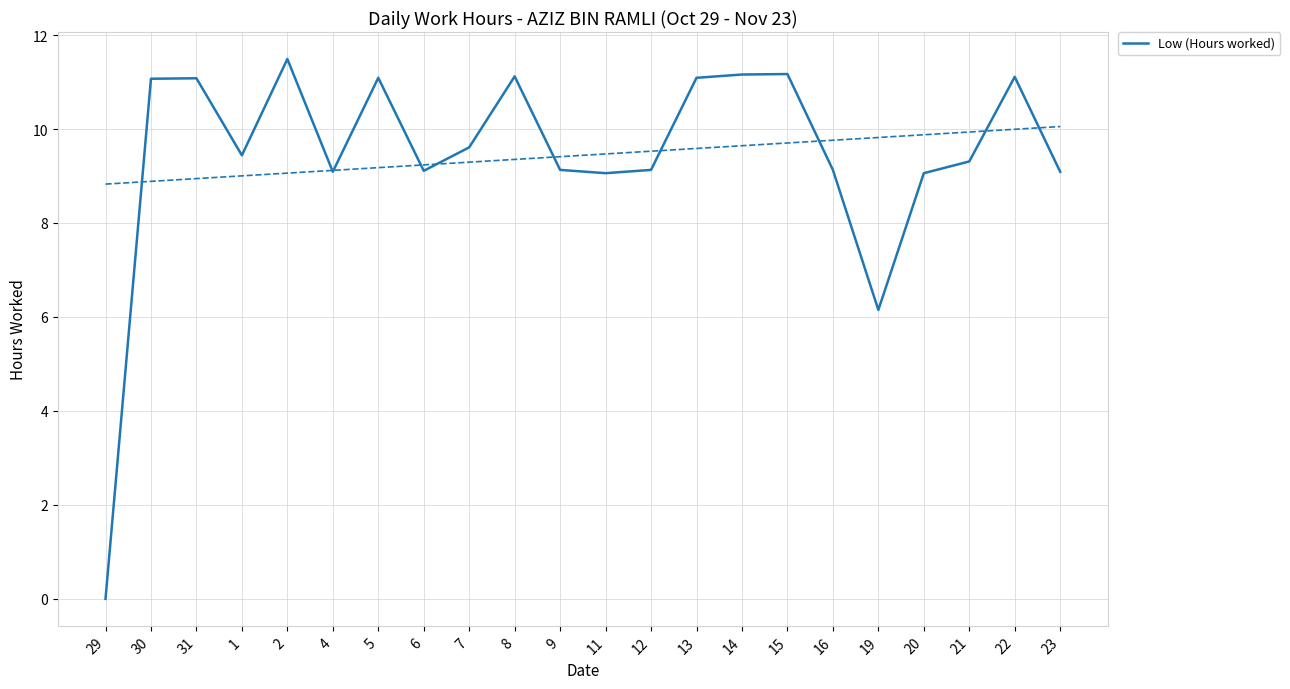

What is the change in value from 8 to 19?

-5.0